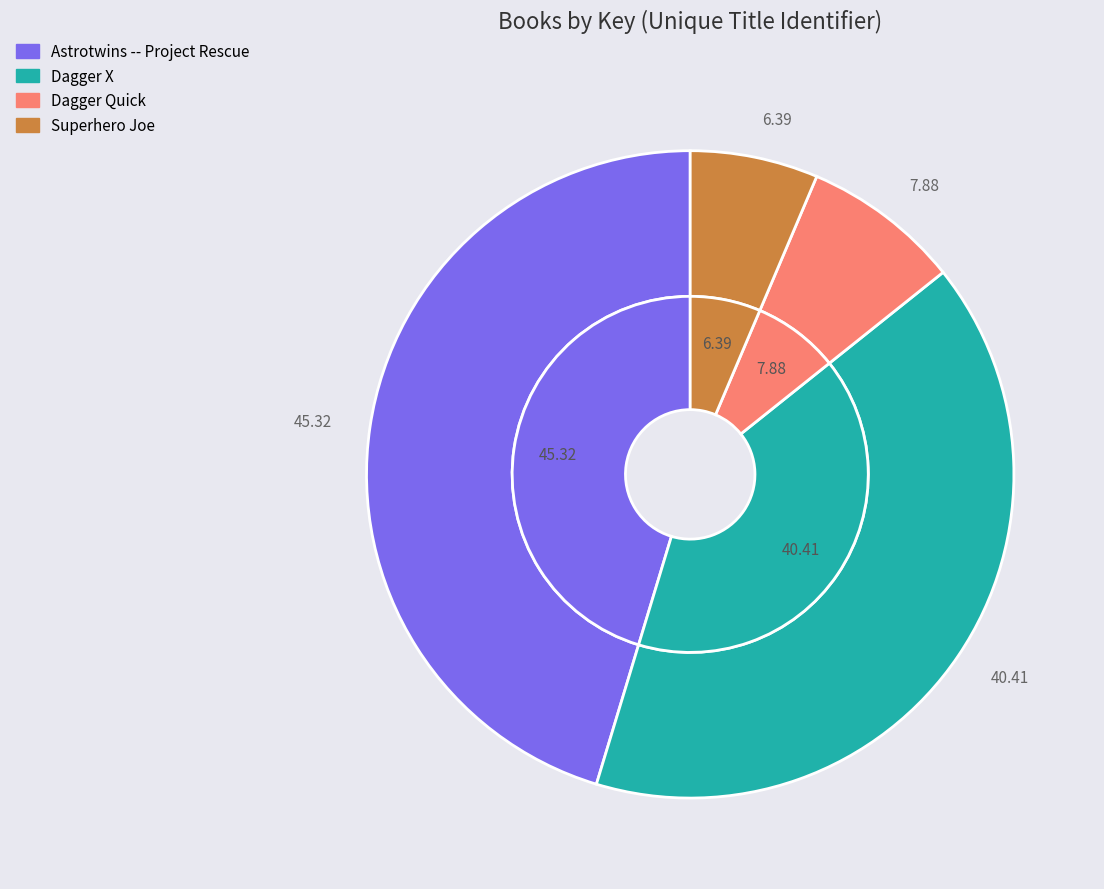

To the nearest percent, what portion does Dagger Quick represent?

8%